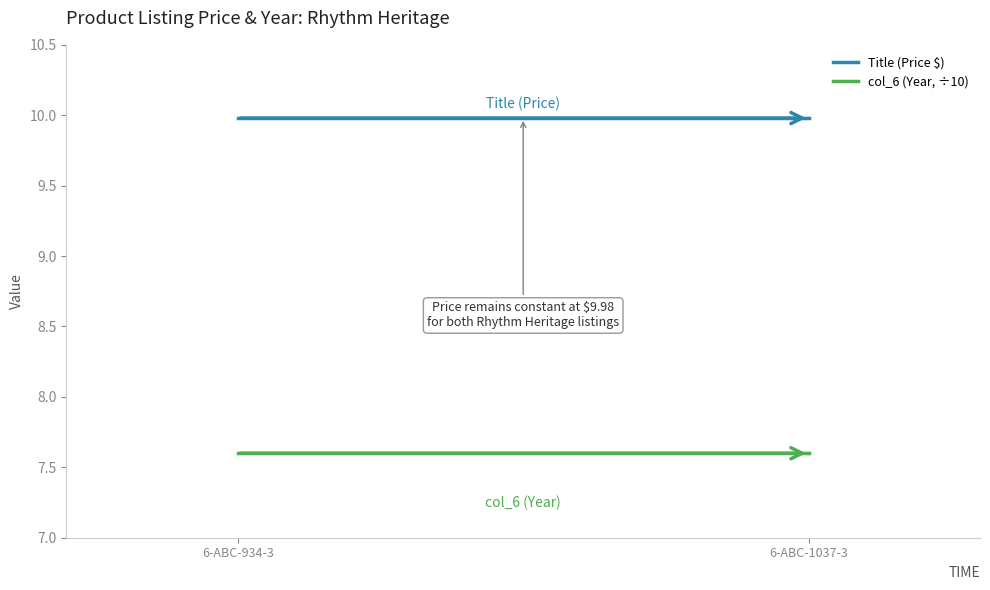

Is it true that Title (Price $) equals 10.0 at 6-ABC-1037-3?

True